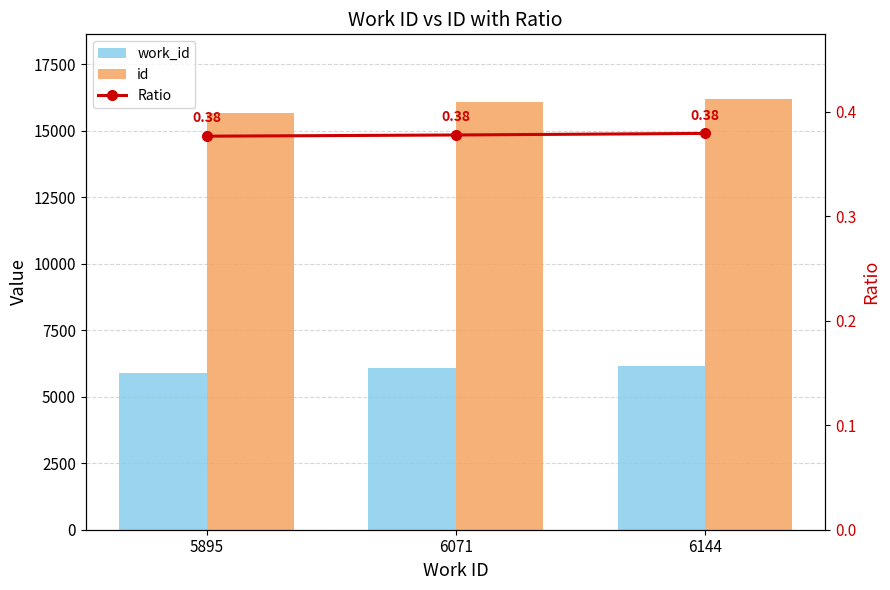

True or false: id has a value of 15653.0 at 5895.

True